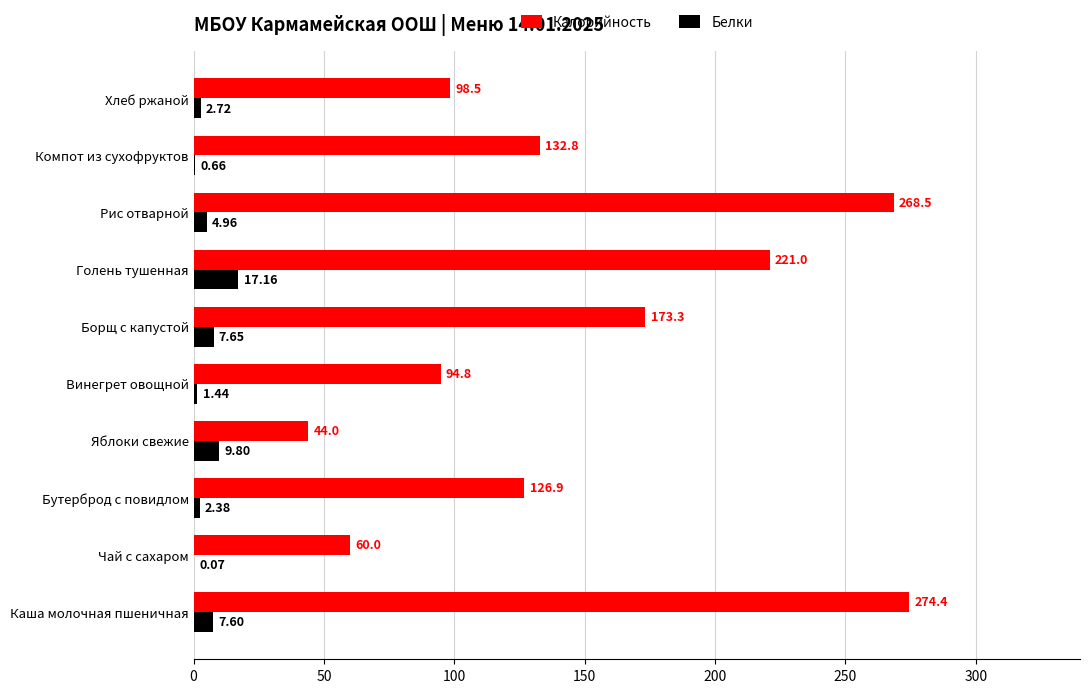

What is the total value across all series at Винегрет овощной?

96.2